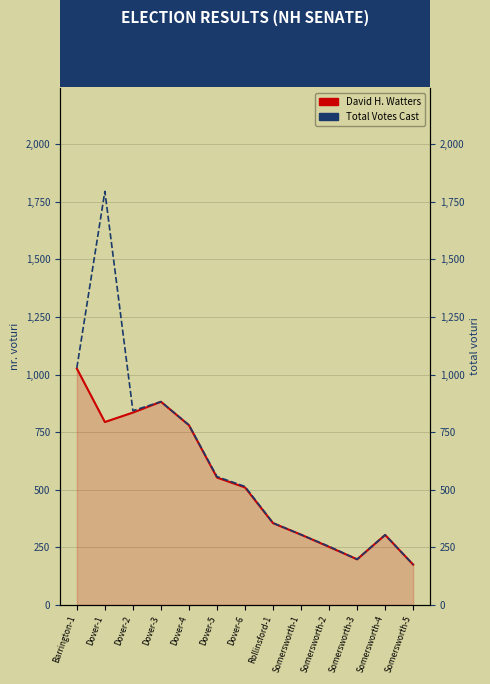

True or false: David H. Watters and Total Votes Cast cross at least once.

False